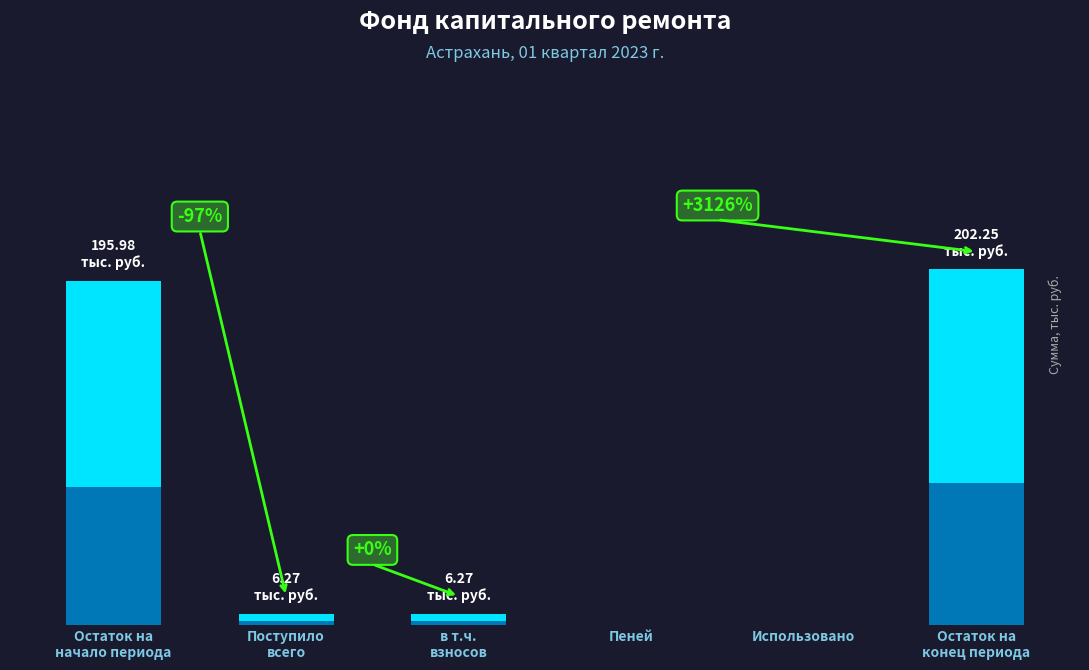

List the labels in order of value, largest first.

Остаток на
конец периода, Остаток на
начало периода, Поступило
всего, в т.ч.
взносов, Пеней, Использовано